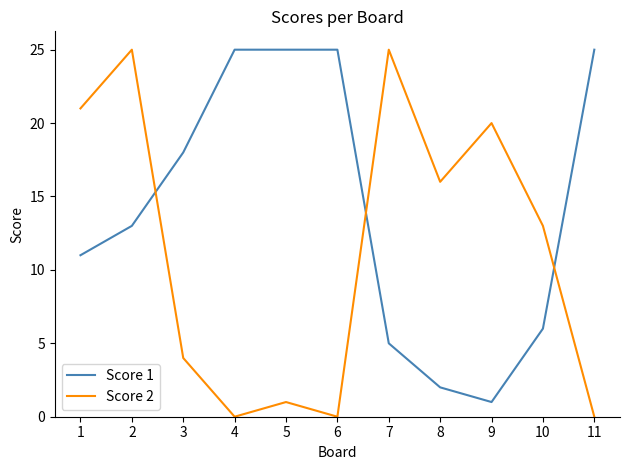

Where do Score 1 and Score 2 first cross each other?

2 and 3